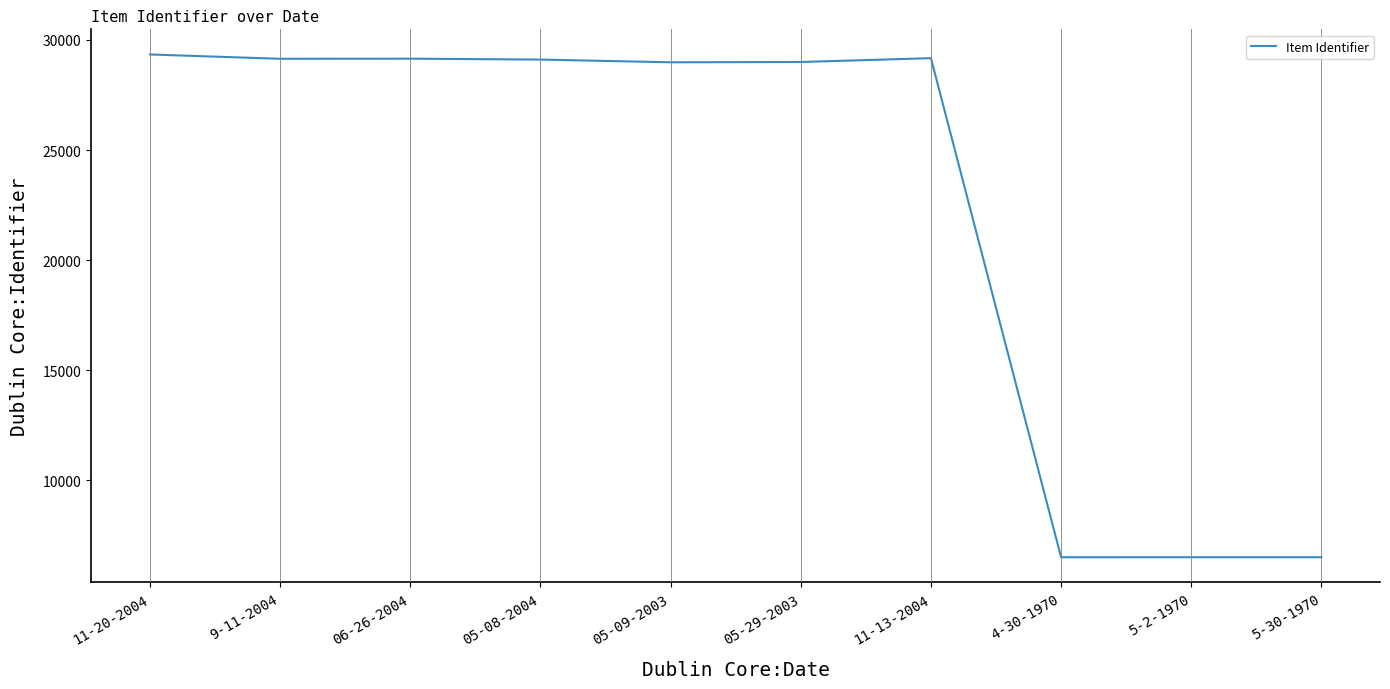

The chart shows a value of 2361 at 4-30-1970. True or false?

False